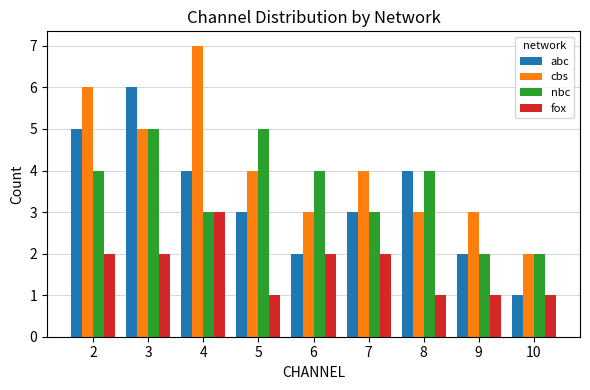

Which label corresponds to the largest value in the chart?

4